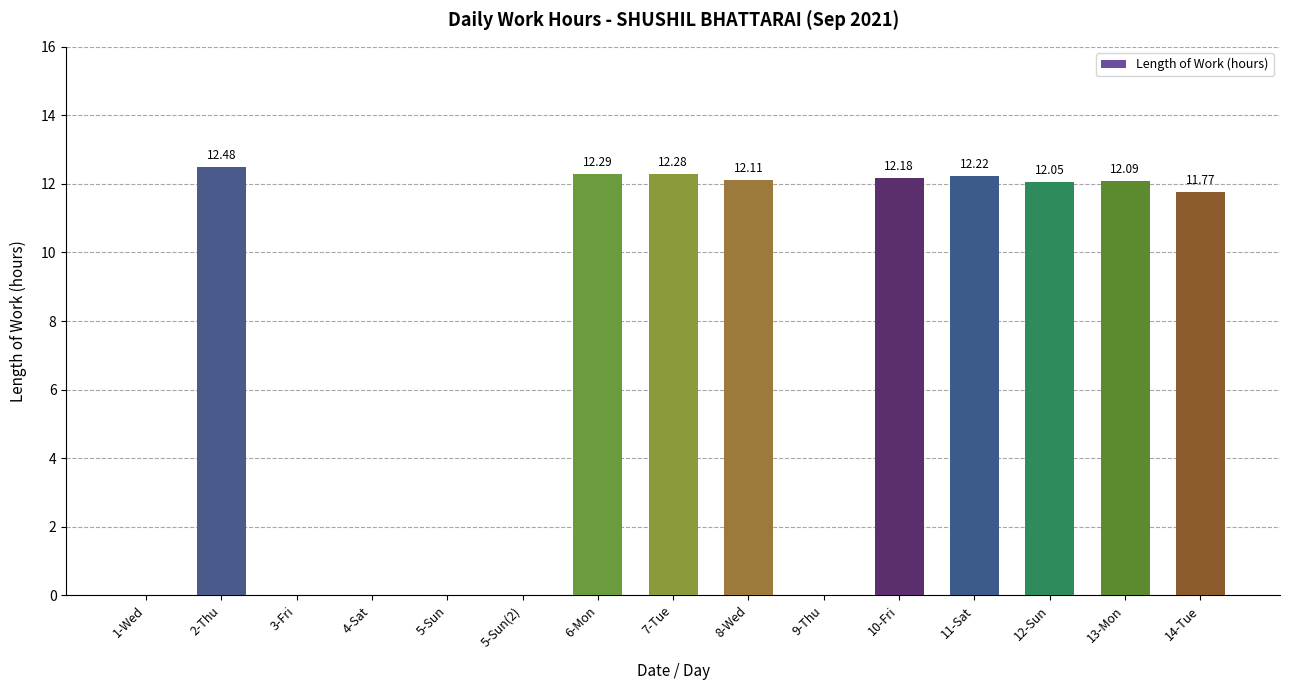

The chart shows a value of 0.0 at 9-Thu. True or false?

True